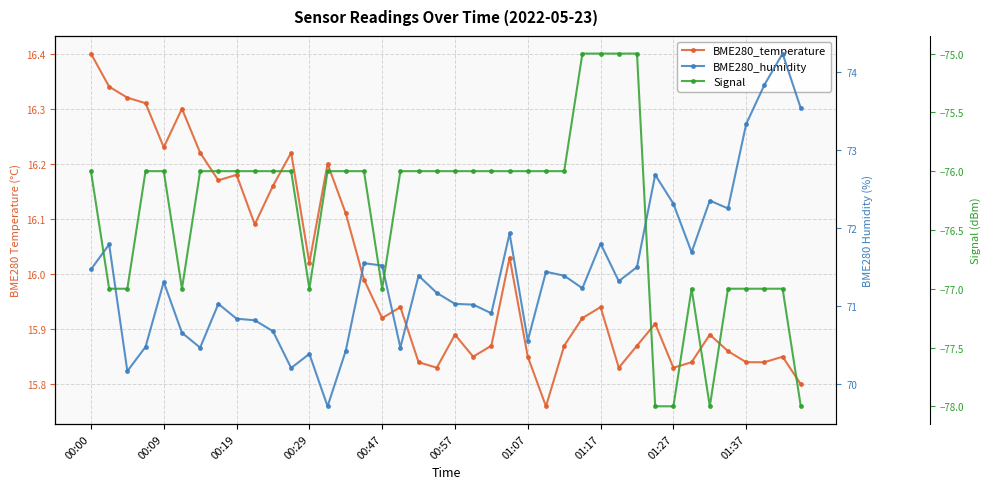

What are all the series names shown in the legend?

BME280_temperature, BME280_humidity, Signal